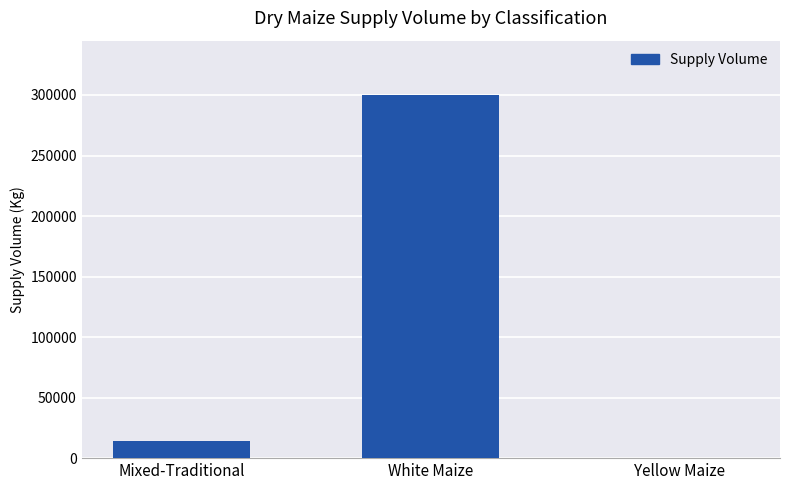

How many positive values are there?

2